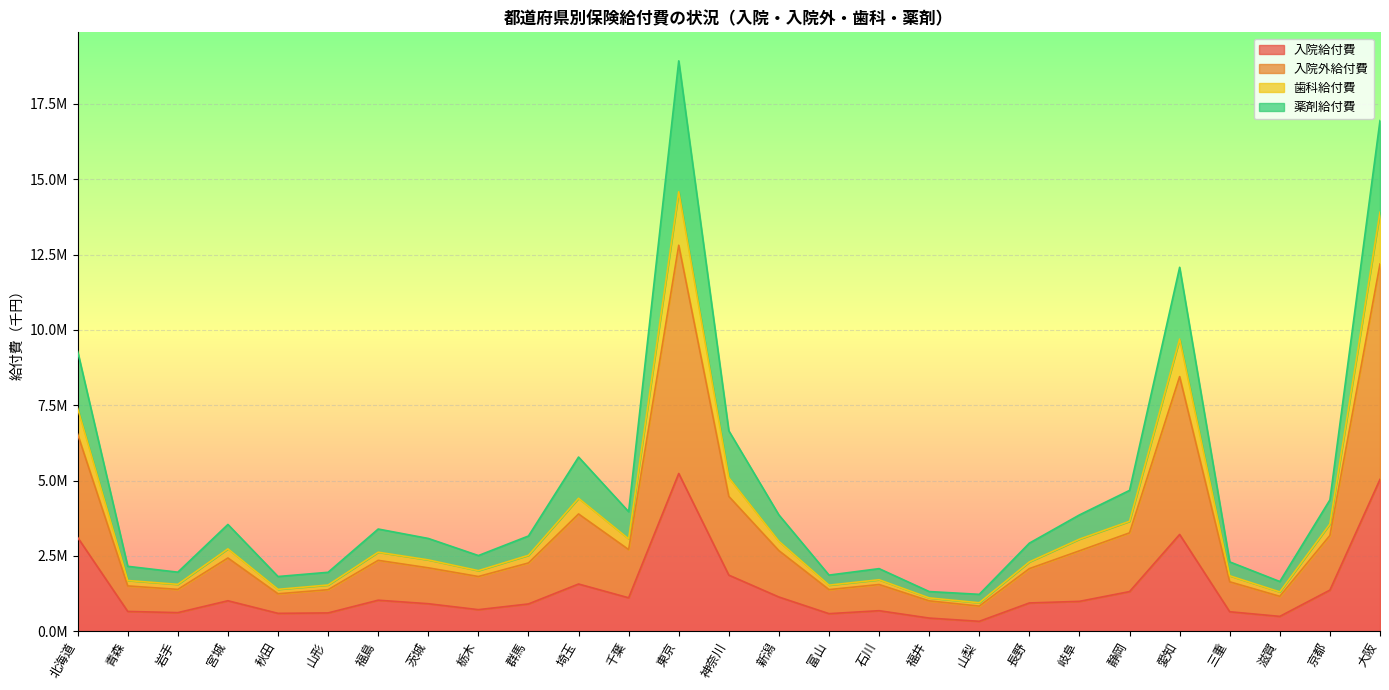

How many lines are shown in the chart?

4